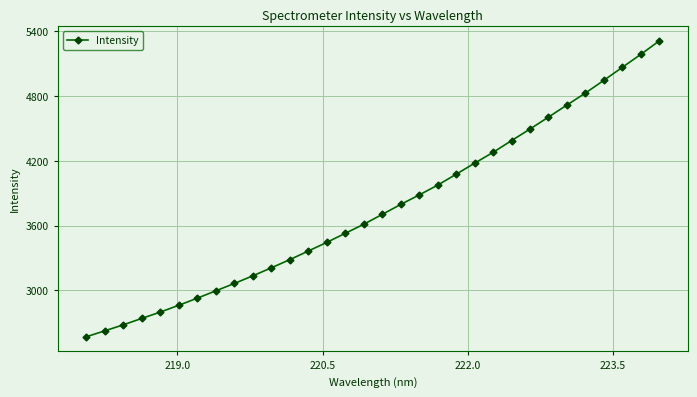

What is the minimum value shown in the chart?

2570.1